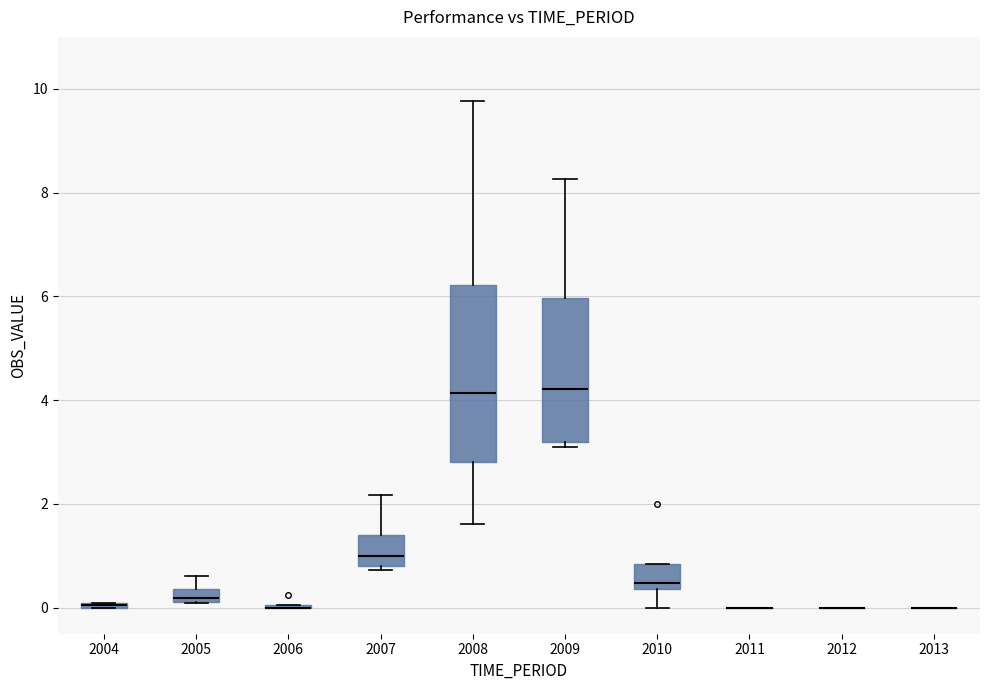

Which box is the tallest, from its lower edge to its upper edge?

2008